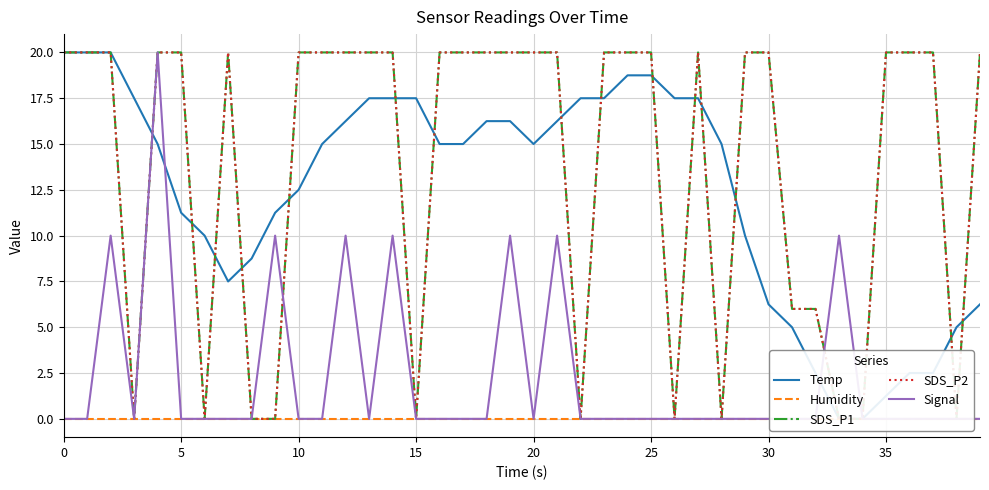

Which series has the largest total across all categories?

SDS_P1